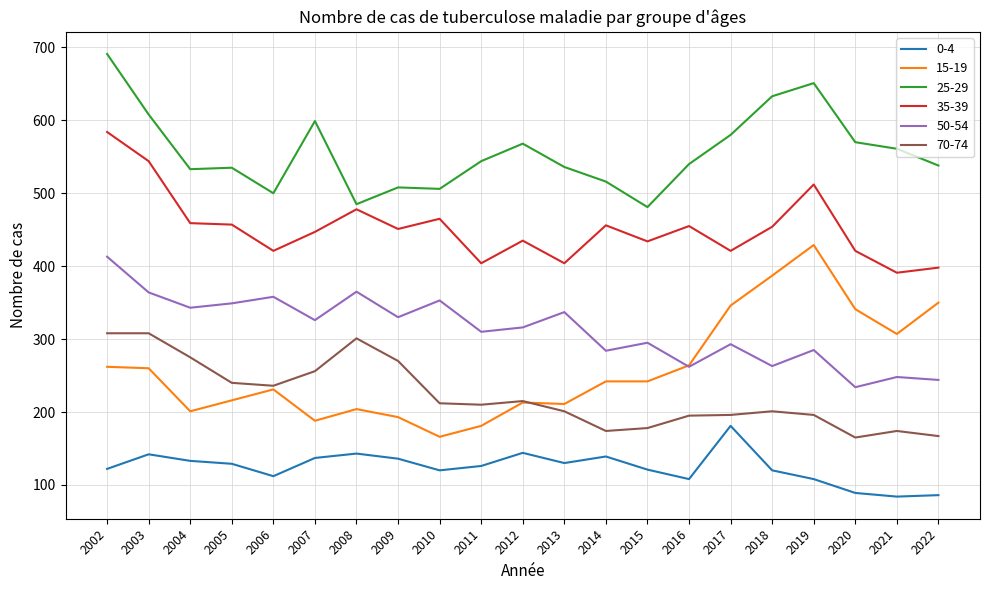

What is the difference between the highest and lowest values at 2017?

399